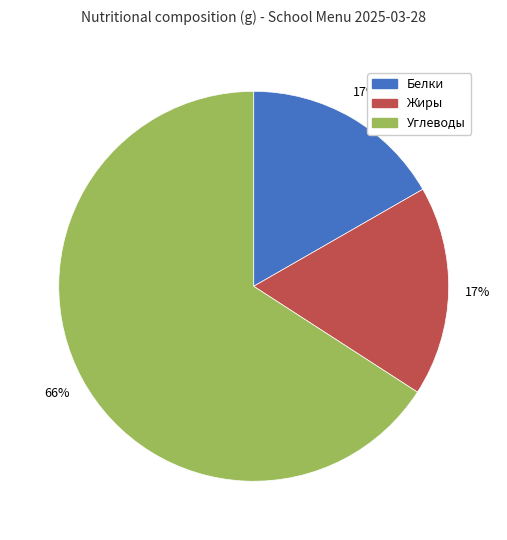

How many segments does this pie chart have?

3